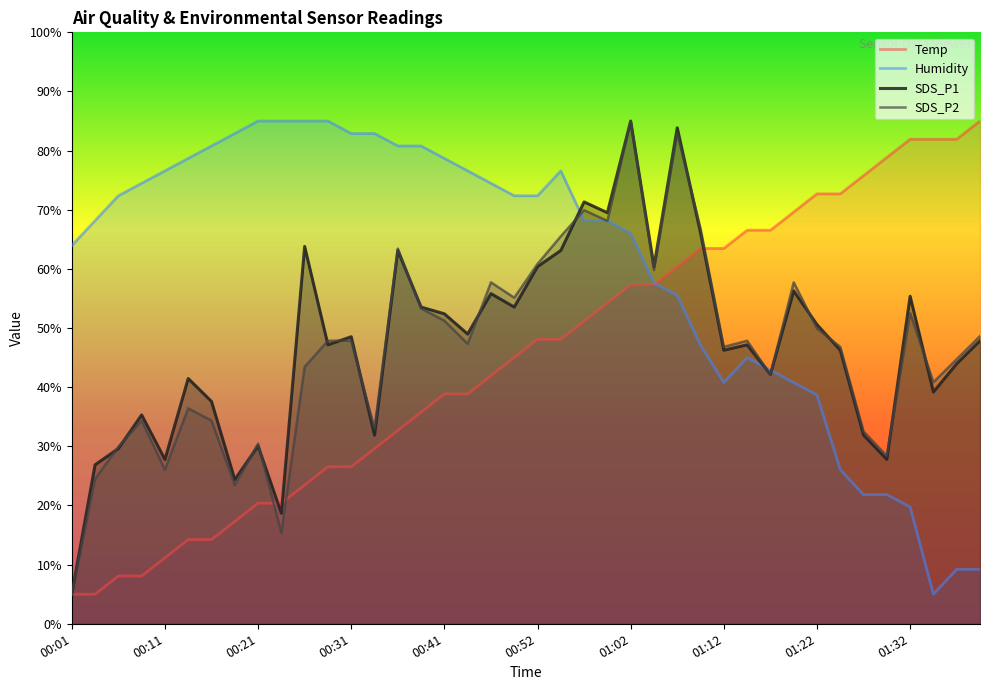

How many intersections are there between SDS_P1 and Humidity?

3